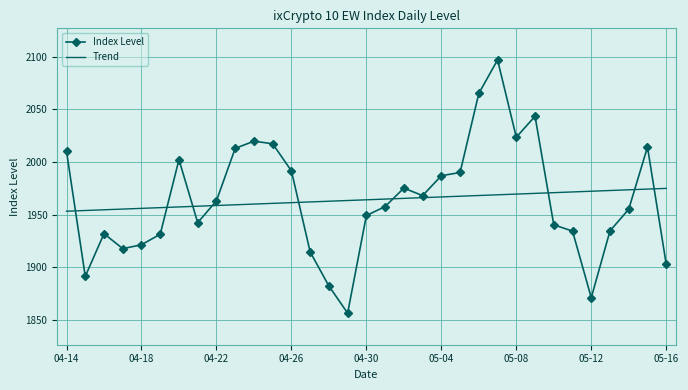

What is the minimum value shown in the chart?

1856.3